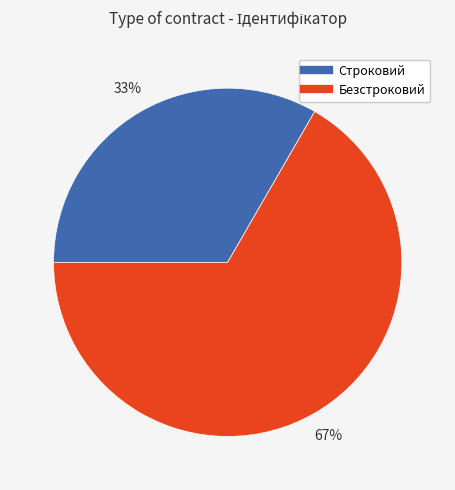

To the nearest percent, what percentage of the pie is Безстроковий?

67%